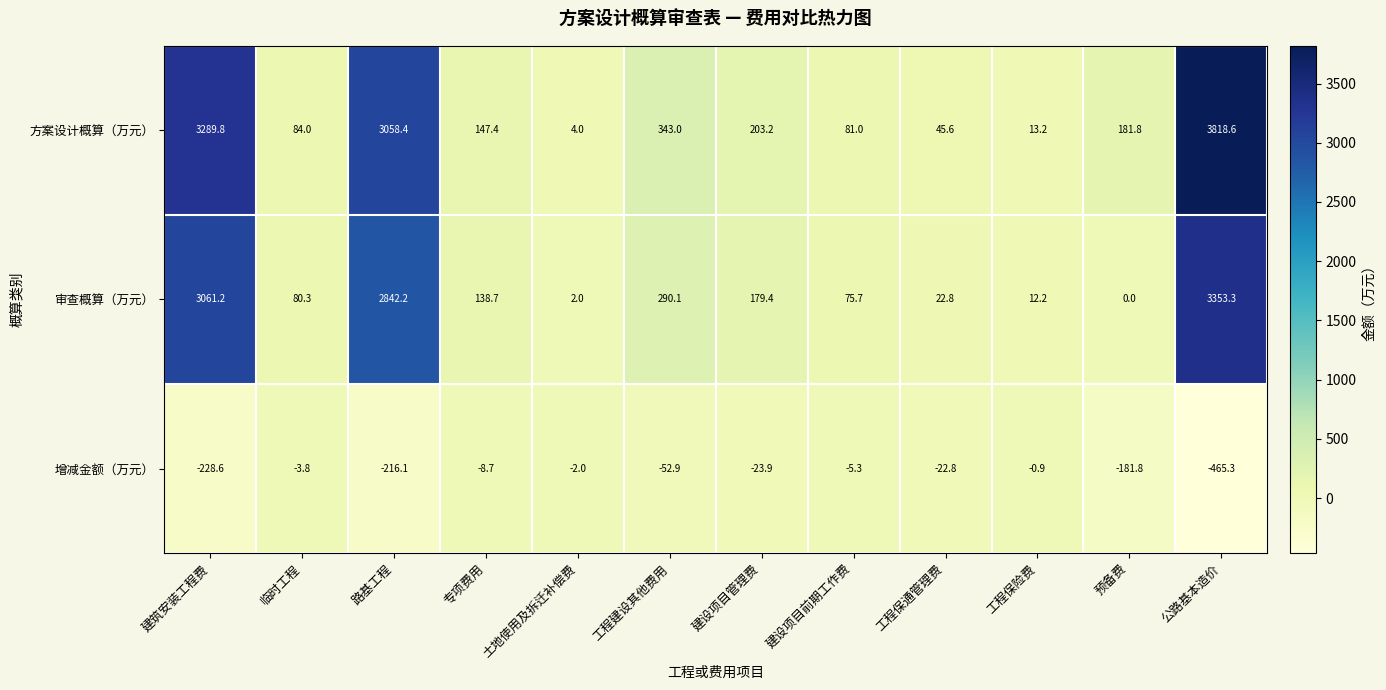

What is the difference between the highest and lowest values at 工程保险费?

14.1